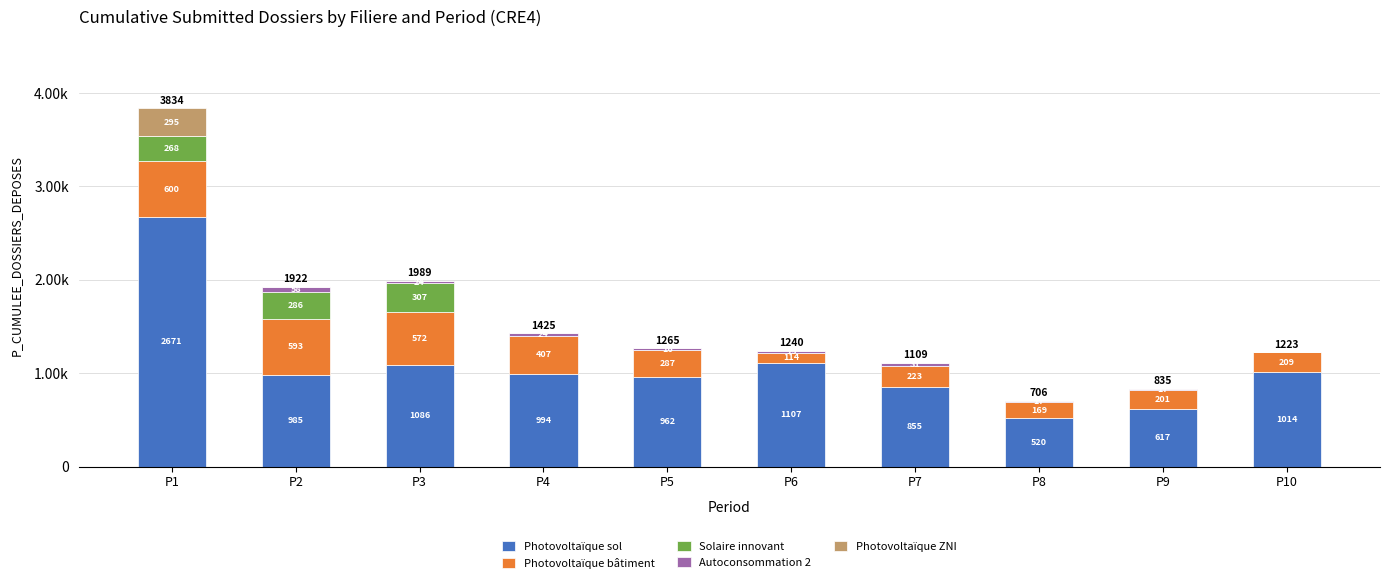

Does the chart contain stacked bars?

Yes